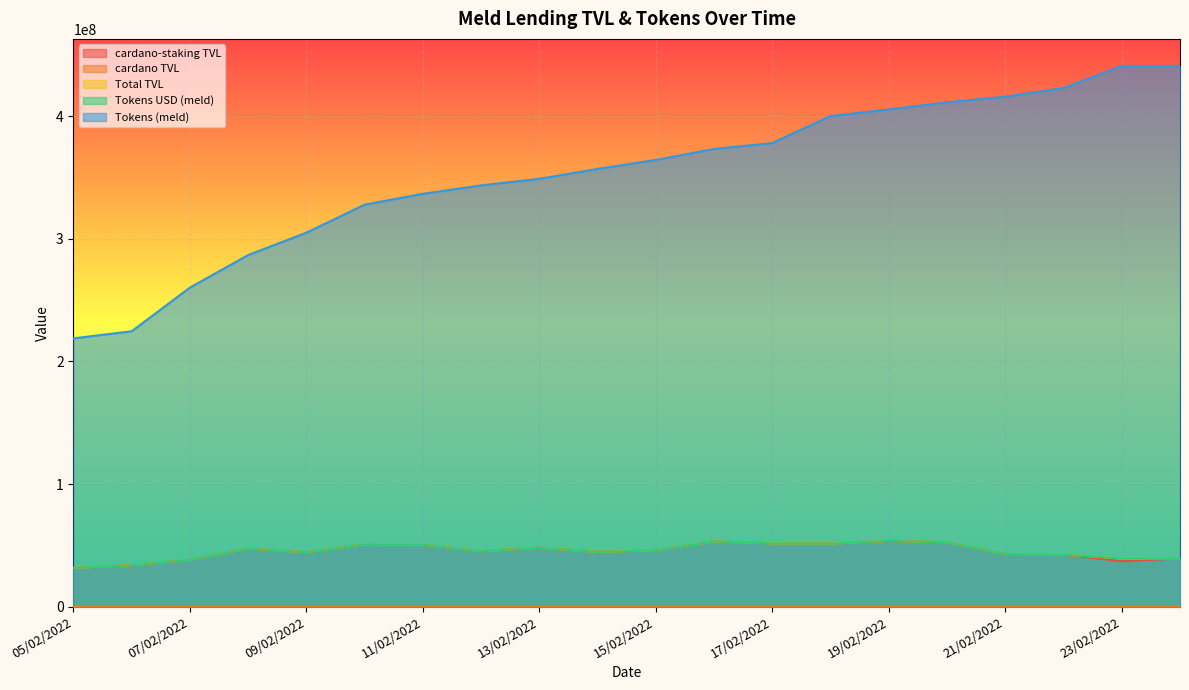

Does the chart display data point markers on the line(s)?

No